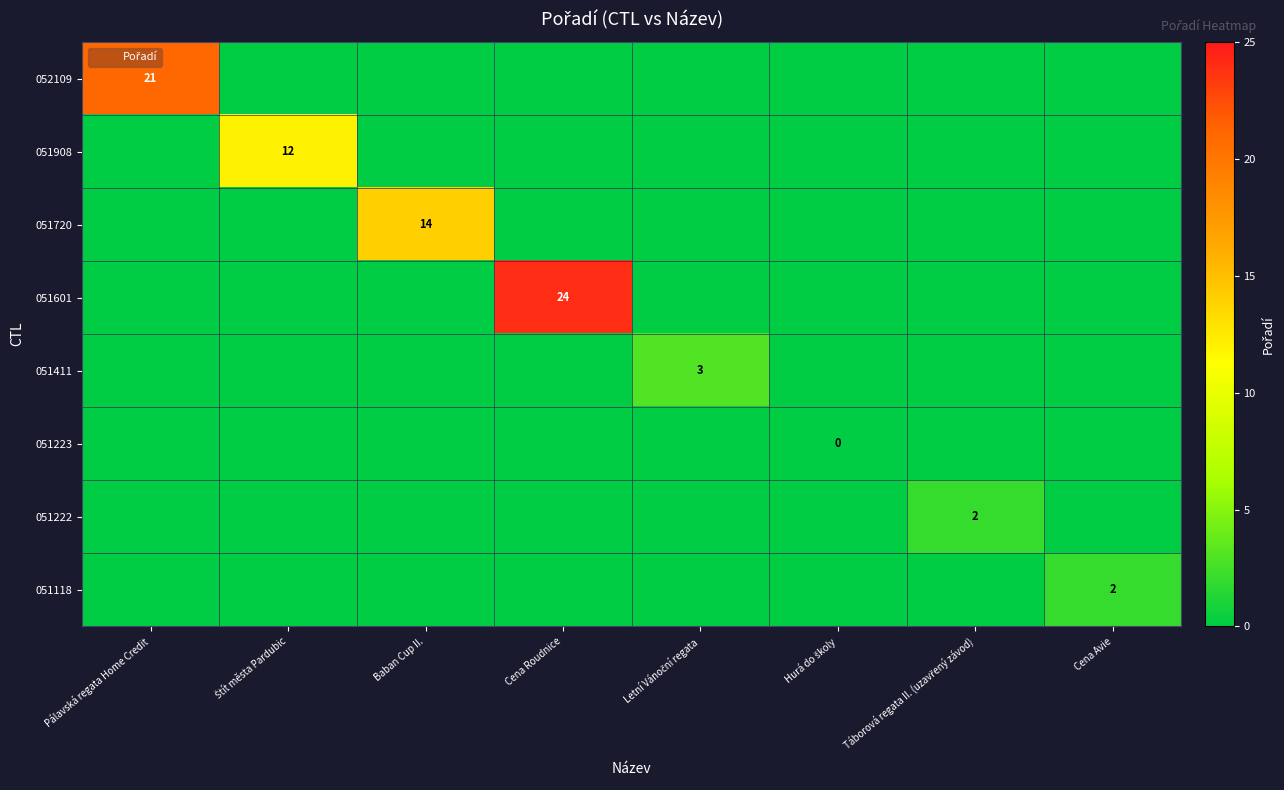

What is the difference between the 051908 values at Štít města Pardubic and Táborová regata II. (uzavřený závod)?

12